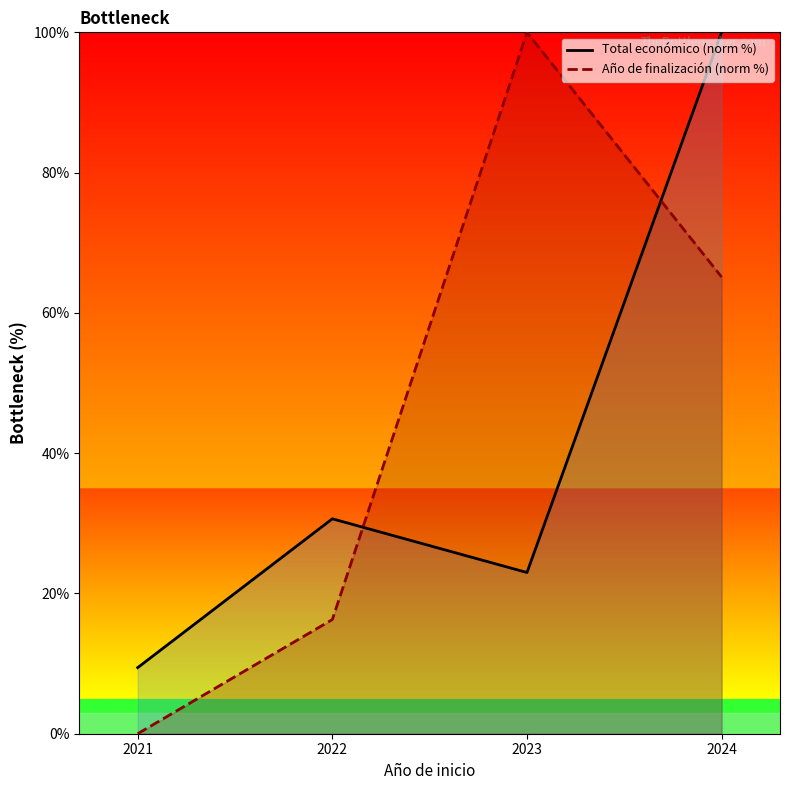

Where is Total económico (norm %) nearest to the value 54?

2022